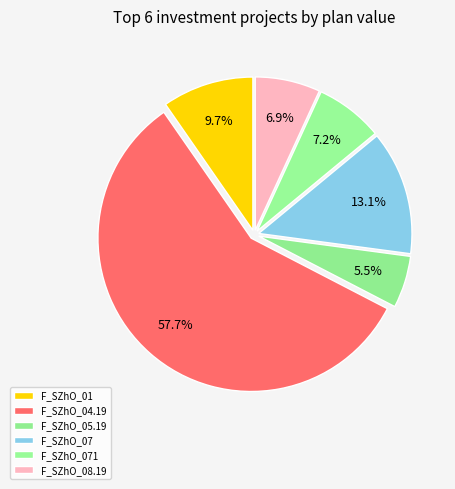

True or false: F_SZhO_08.19 accounts for 7% of the total.

True